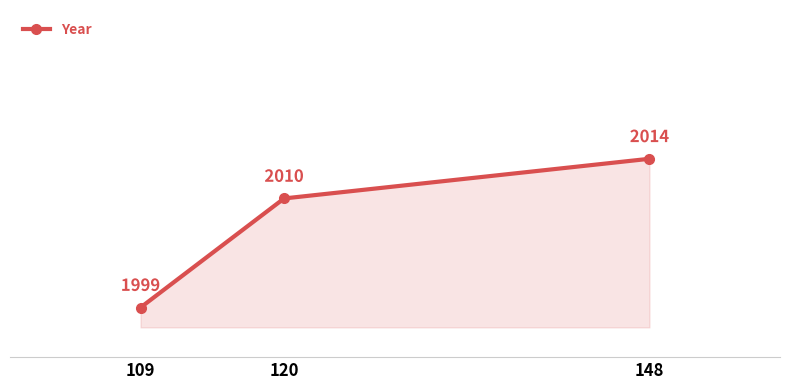

Between 120 and 148, which is larger?

148